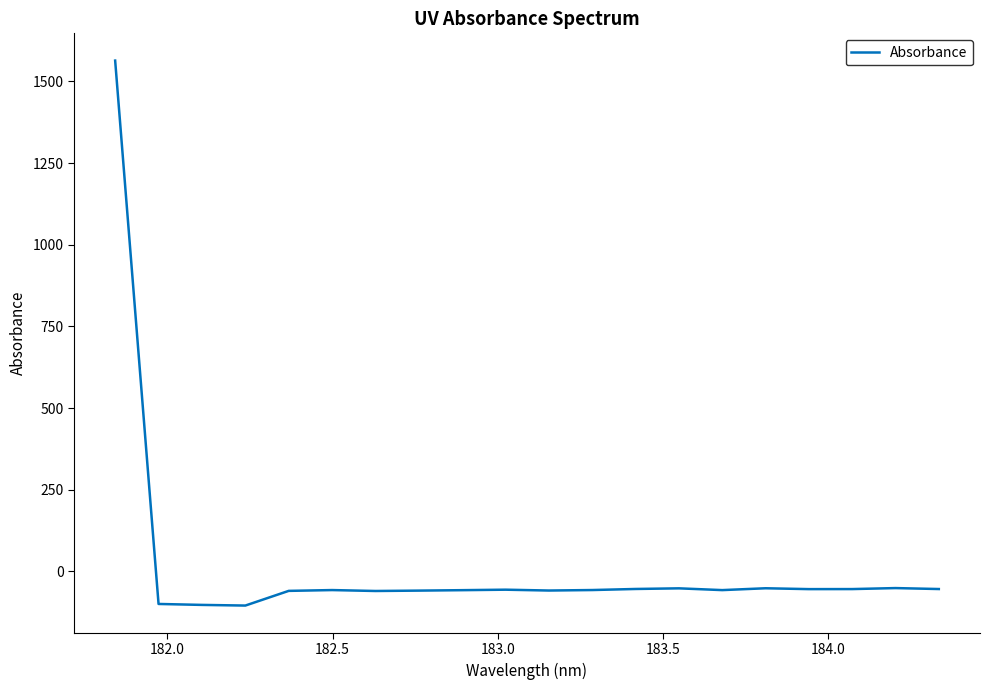

What is the difference between the maximum and minimum values?

1668.6